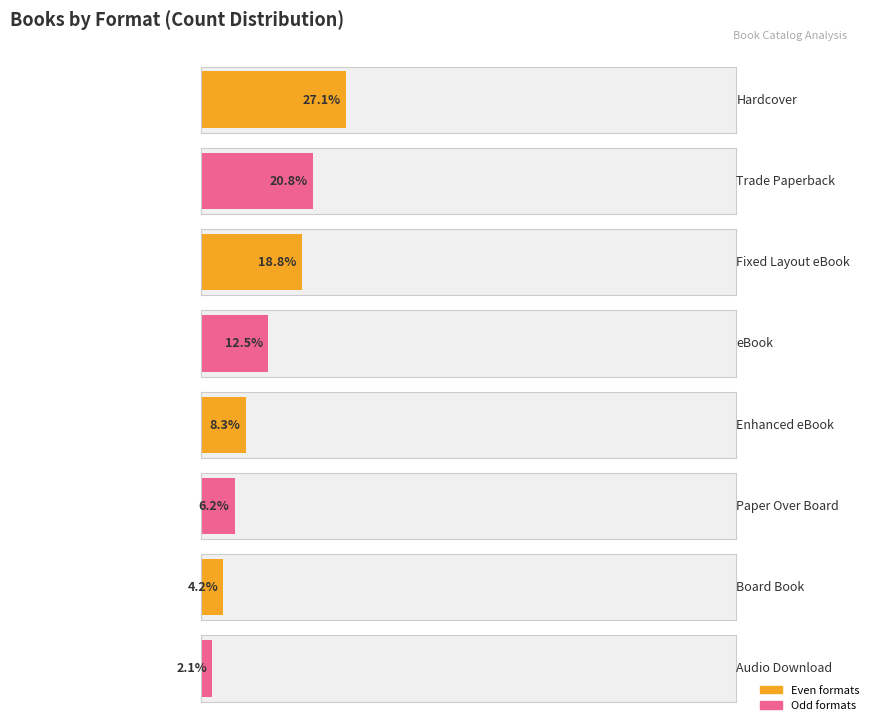

The value at eBook is 7. True or false?

False